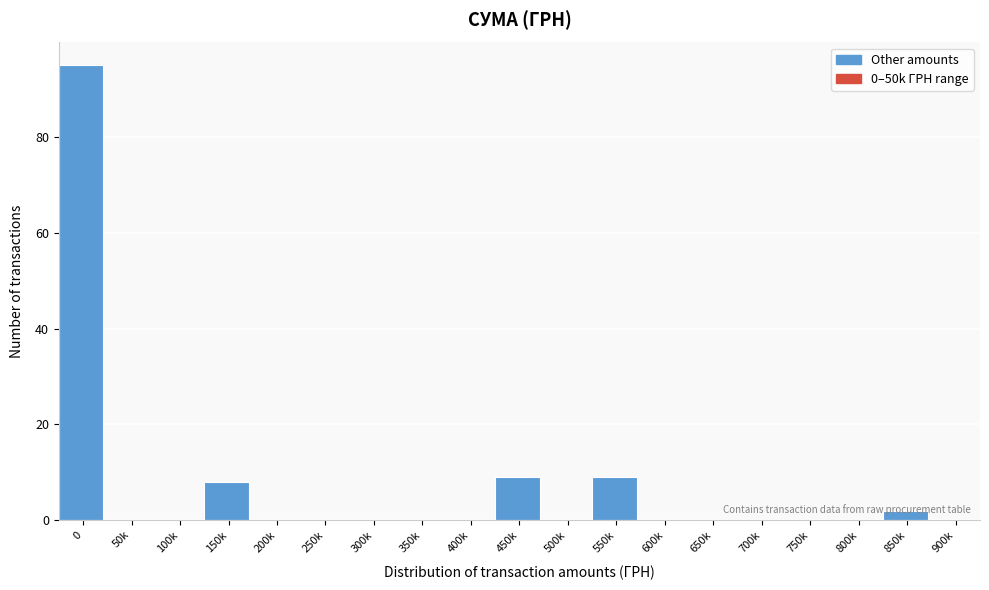

What is the sum of all values?

123